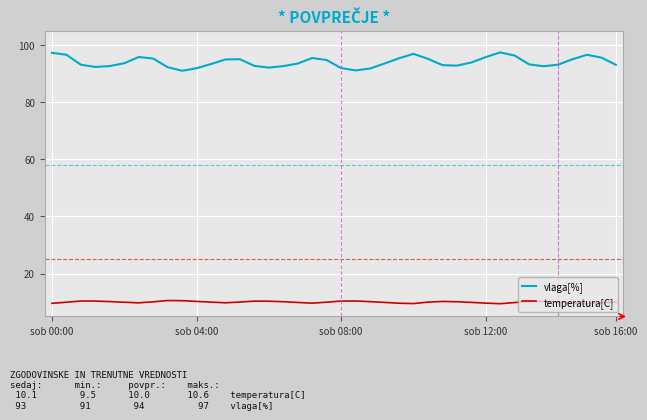

True or false: temperatura[C] and vlaga[%] cross at least once.

False